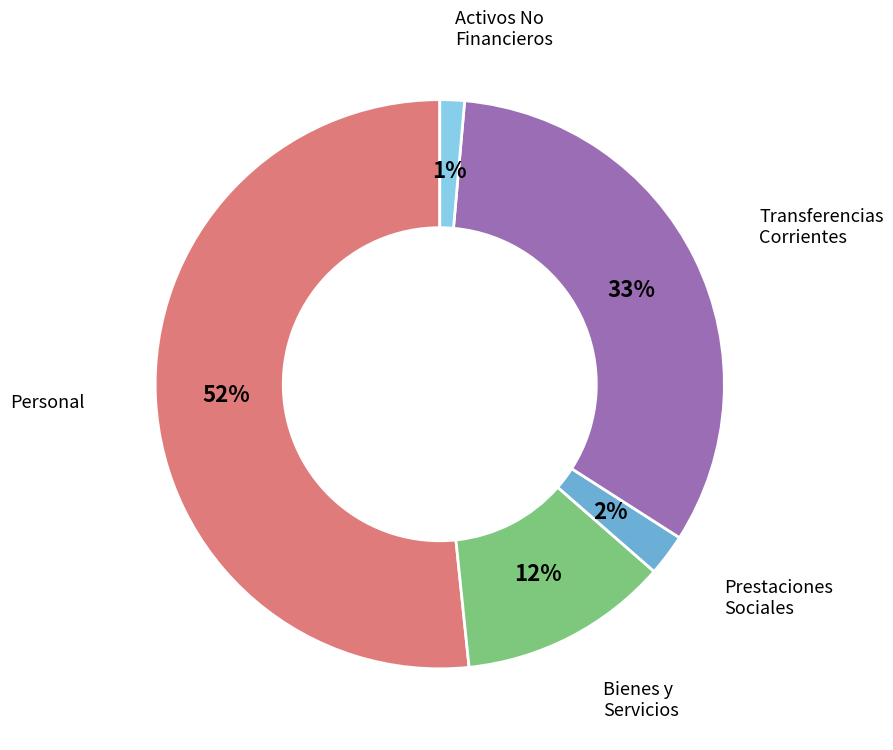

Does Personal account for over 50% of the chart?

Yes